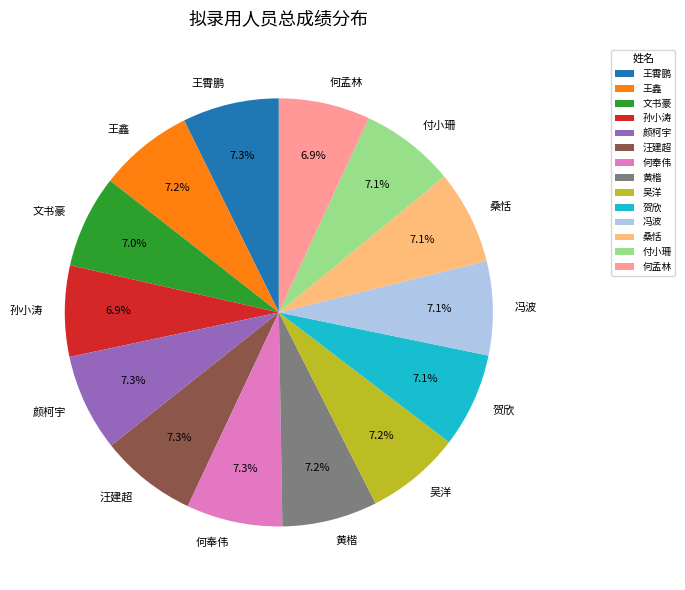

Does 吴洋 represent more than half of the total?

No